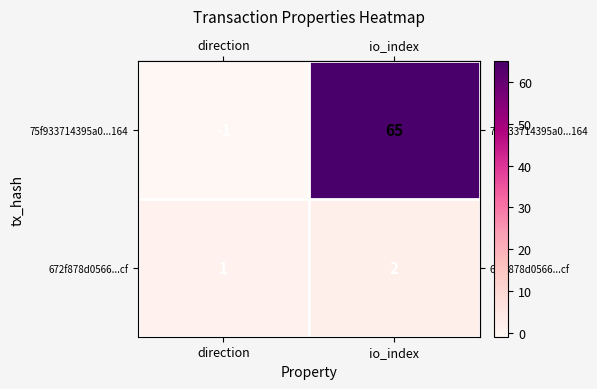

Is it true that 75f933714395a0...164 equals 65 at io_index?

True